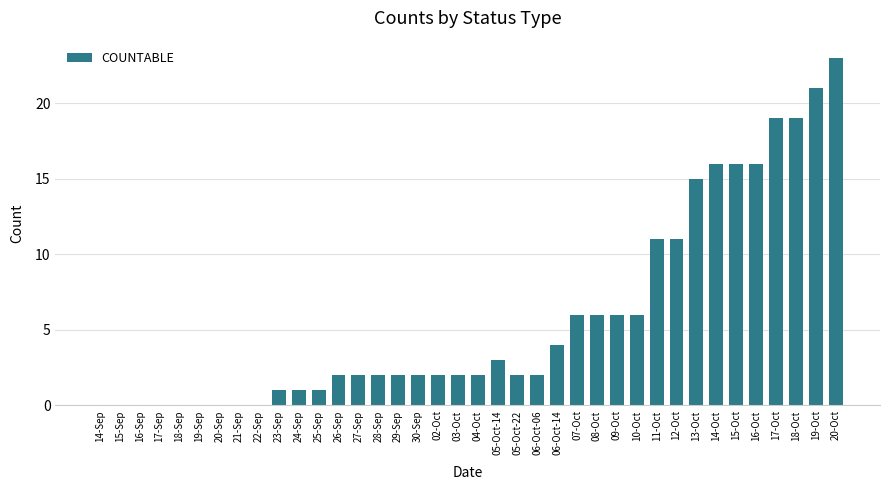

What is the maximum value shown in the chart?

23